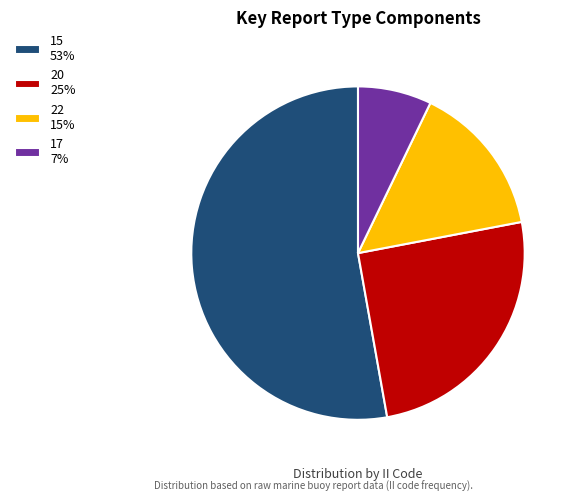

What is the ratio of the value at 20 25% to the value at 15 53%?

0.5